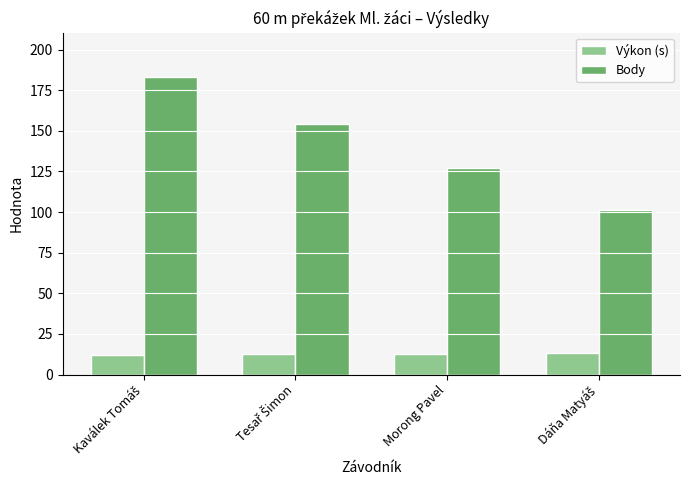

Which series has the largest range (max minus min)?

Body